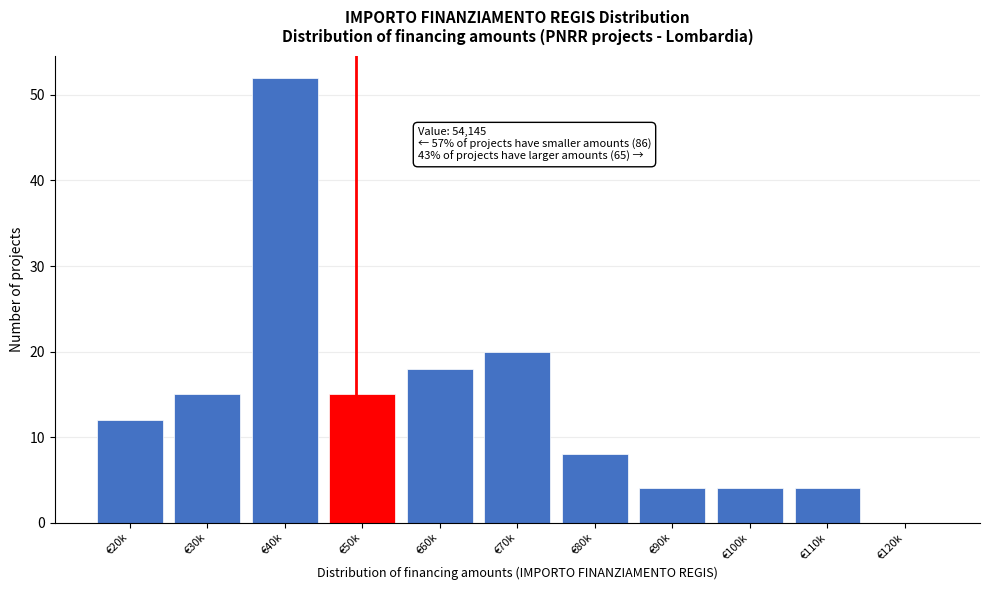

Reading left to right, extract all data points from this chart.

€20k=12	€30k=15	€40k=52	€50k=15	€60k=18	€70k=20	€80k=8	€90k=4	€100k=4	€110k=4	€120k=0